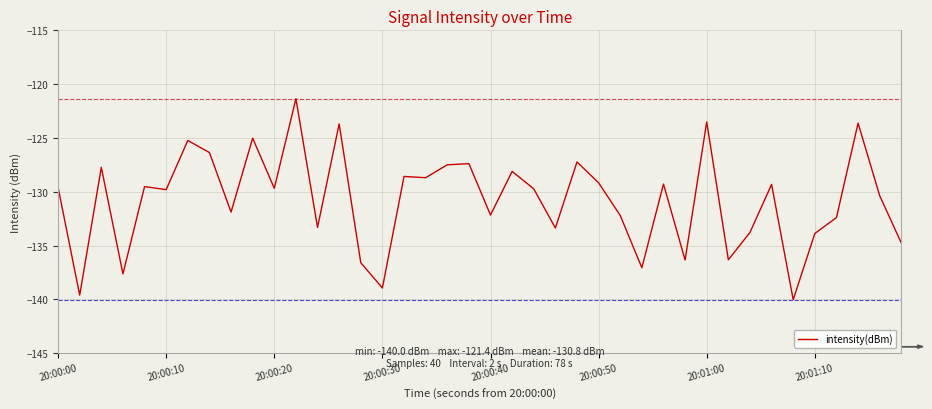

What is the smallest value displayed?

-140.0